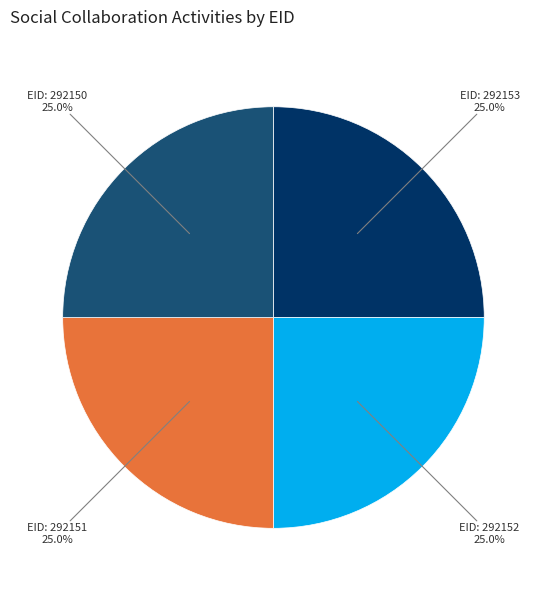

How many slices are in this pie chart?

4